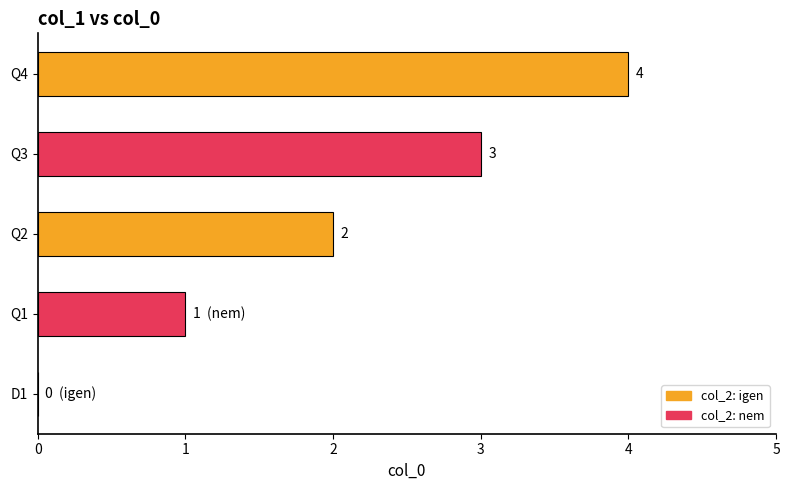

Which category has the highest value across all series?

Q4